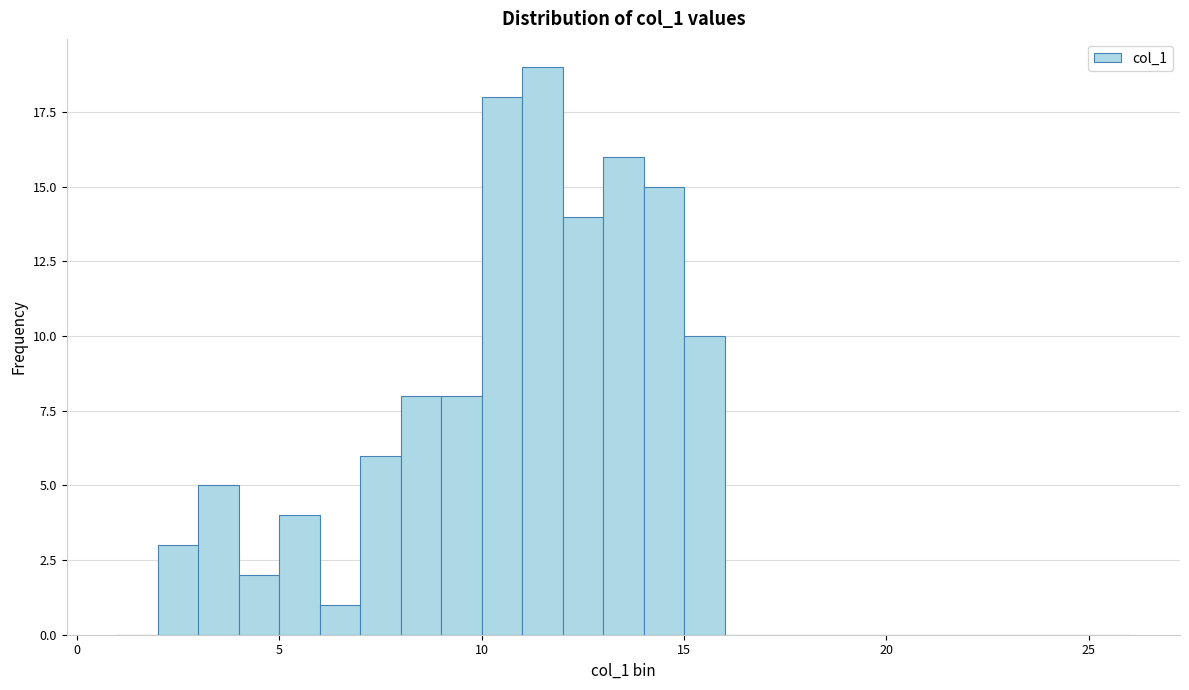

Read against the x-axis, roughly where is the centre of the tallest bar?

11.5